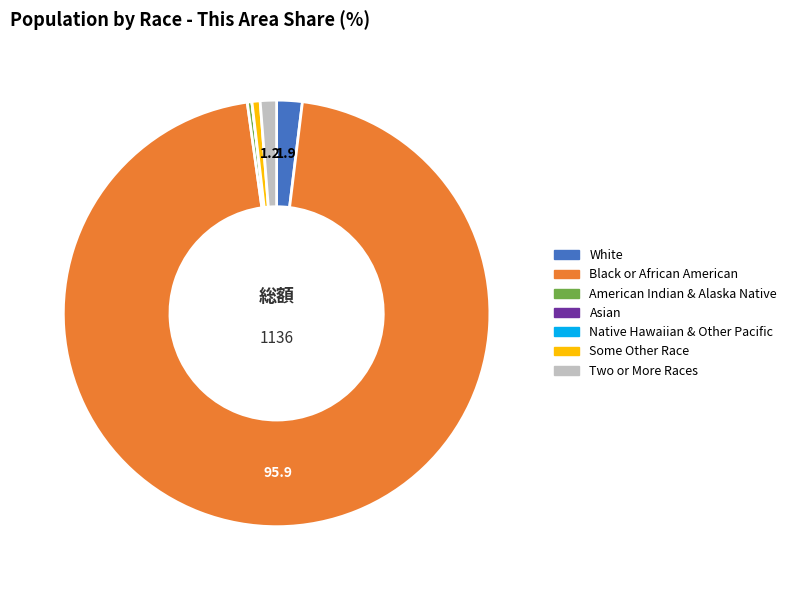

Does any single category account for the majority?

Yes